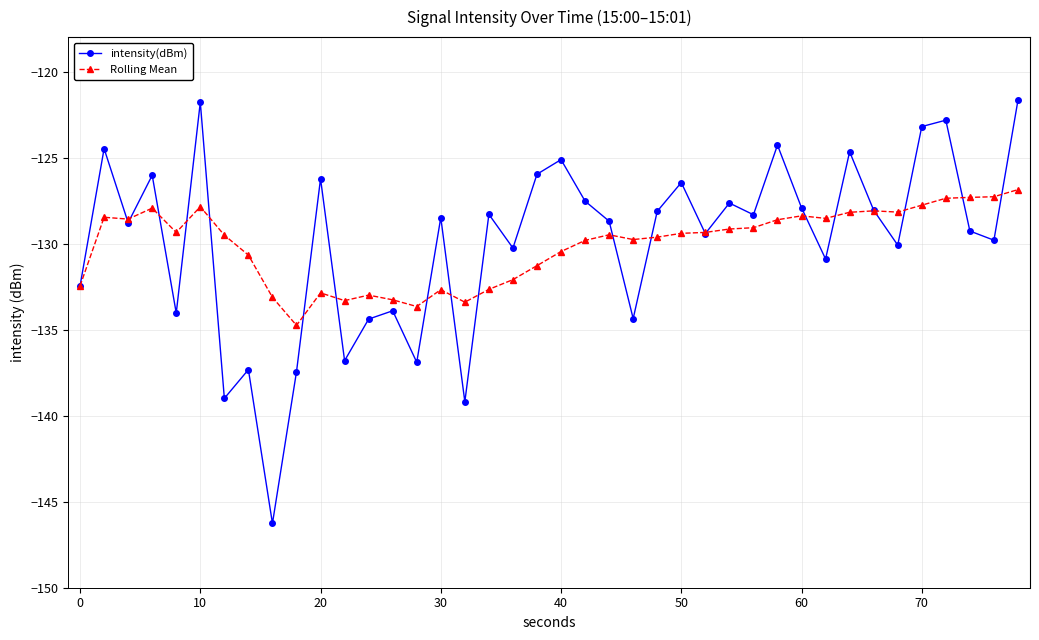

In Rolling Mean, how many points are lower than both neighbors (excluding endpoints)?

9